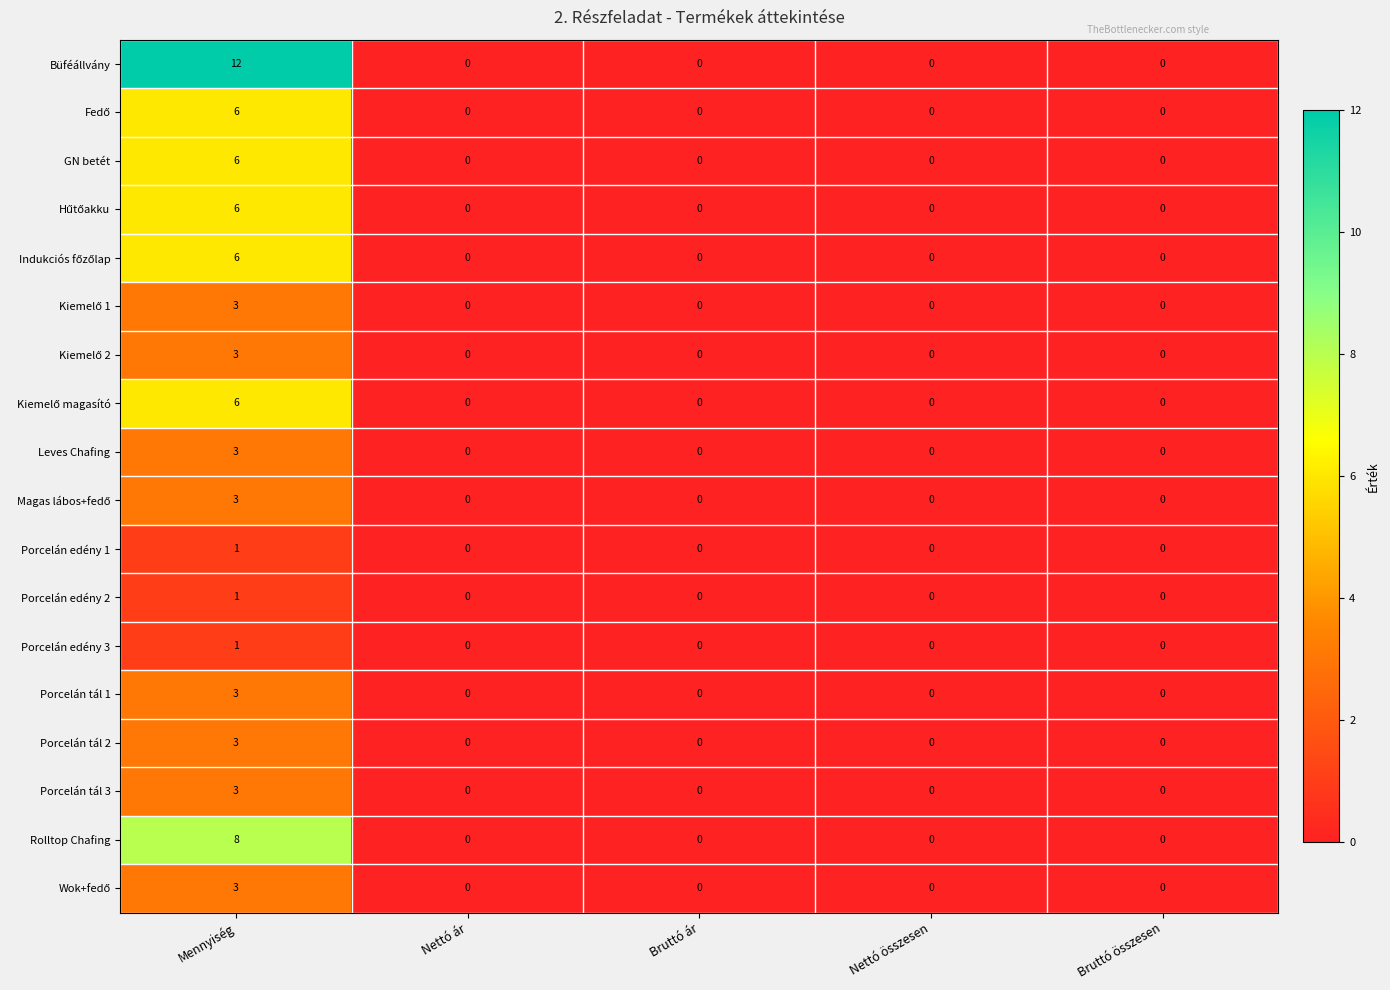

Which series has the largest range (max minus min)?

Büféállvány